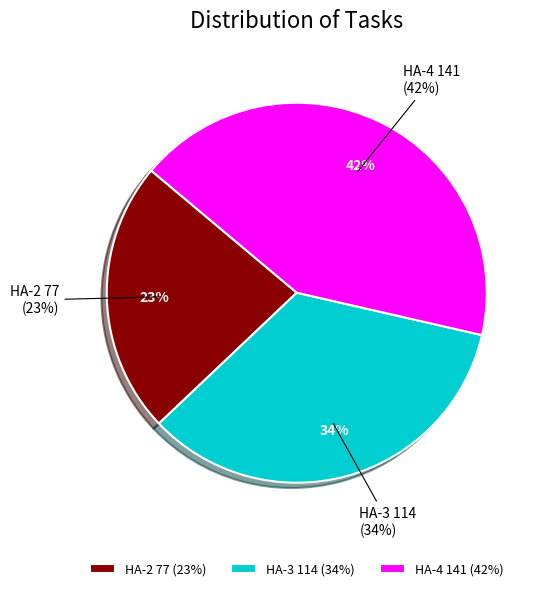

Which slice is the largest?

HA-4